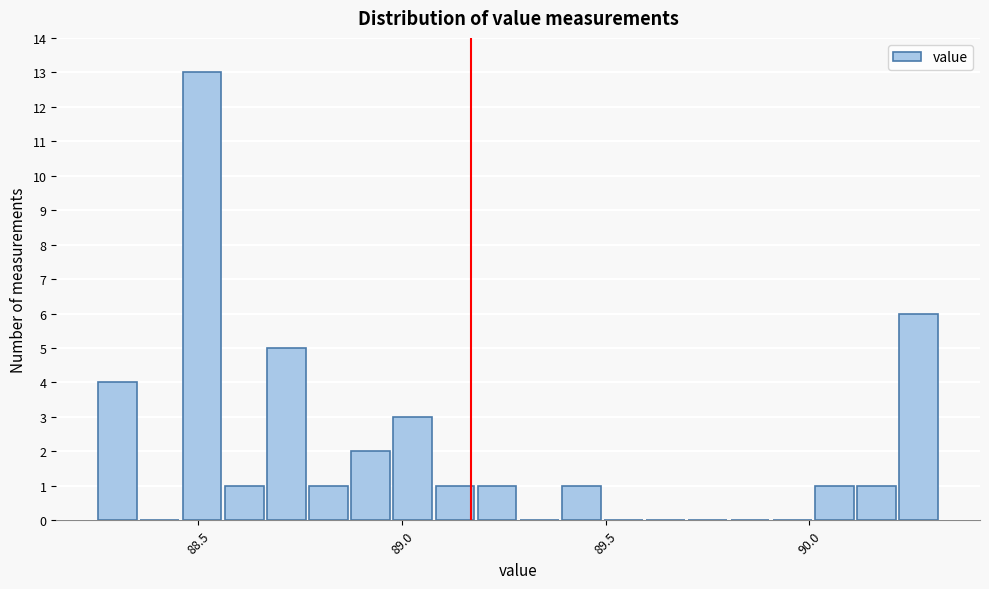

Around what value on the x-axis is the tallest bar? Give the approximate position of its centre, as read against the axis.

88.50